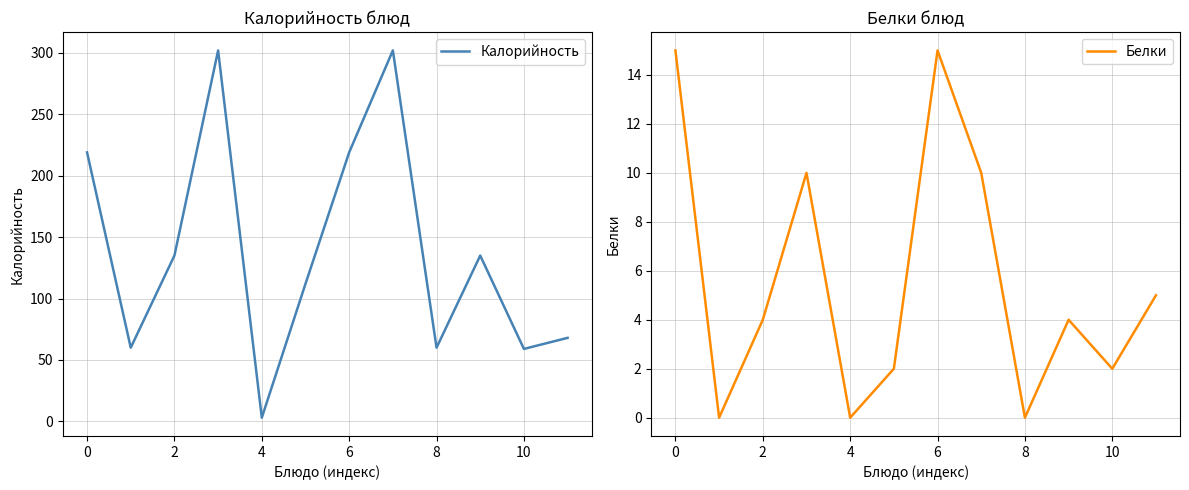

True or false: Белки and Калорийность intersect in this chart.

False